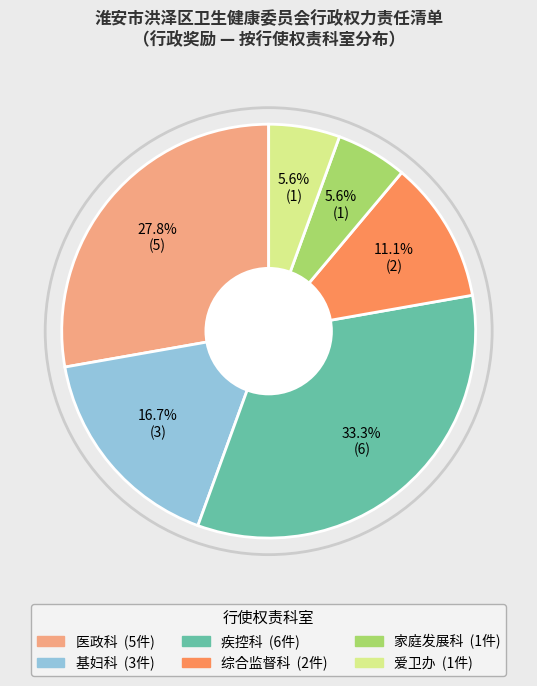

Does 综合监督科 account for over 50% of the chart?

No